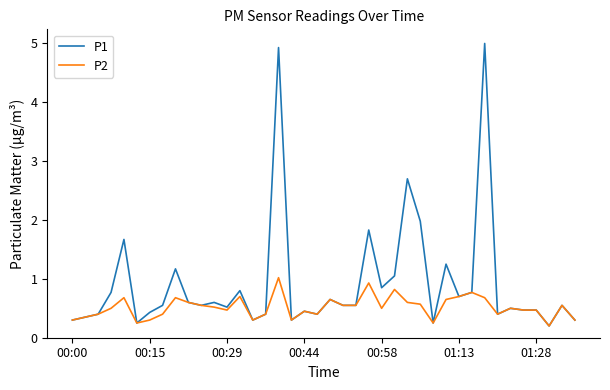

What are all the series names shown in the legend?

P1, P2